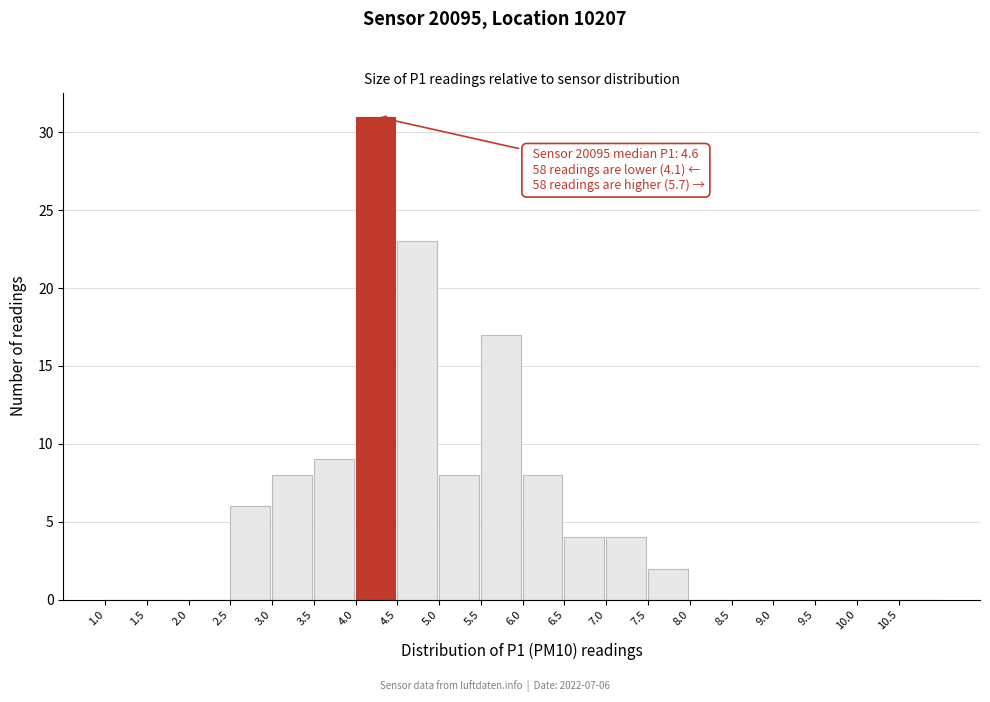

Which range on the x-axis has the tallest bar?

4.0 to 4.5